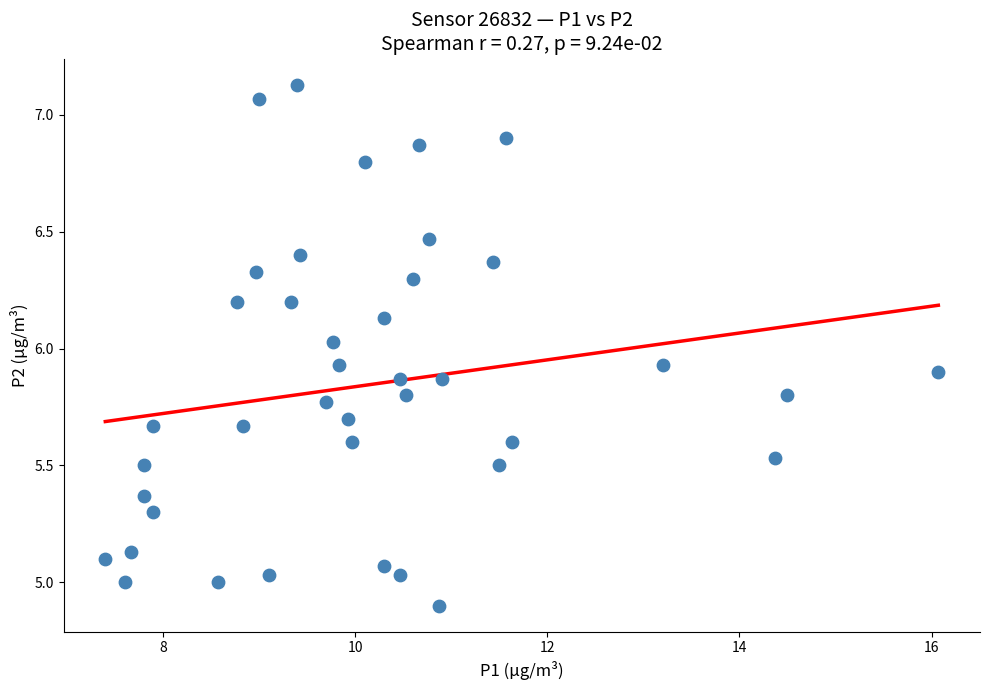

What is the range of X values (max minus min)?

8.7